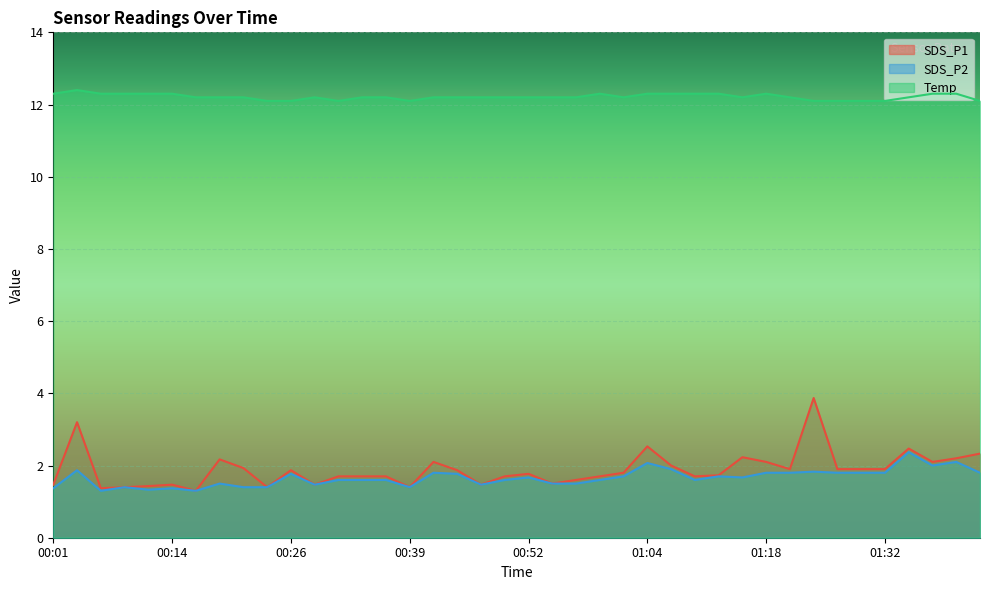

True or false: SDS_P2 has a value of 0.5 at 01:02.

False